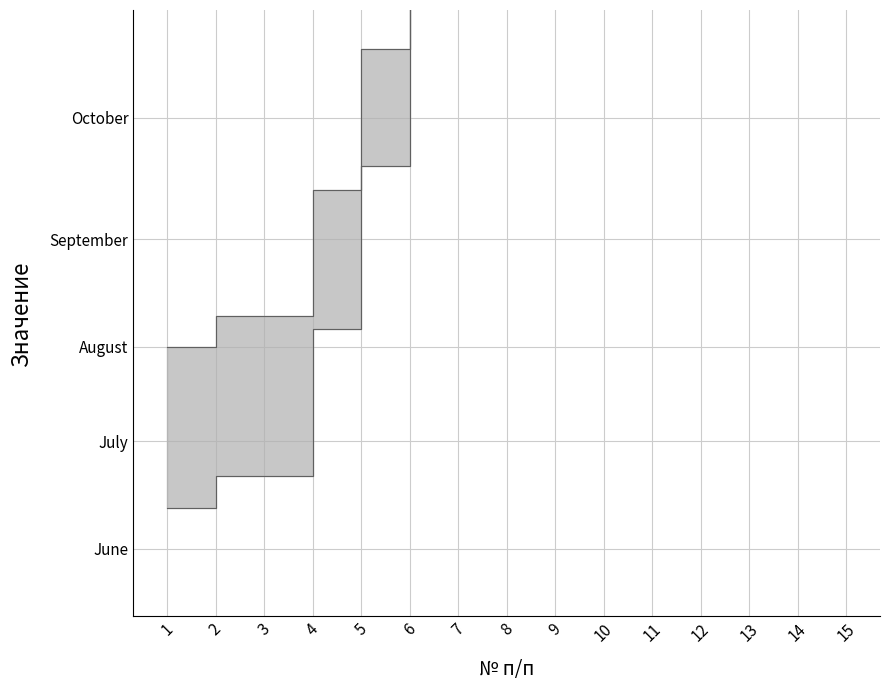

How many lines are shown in the chart?

2